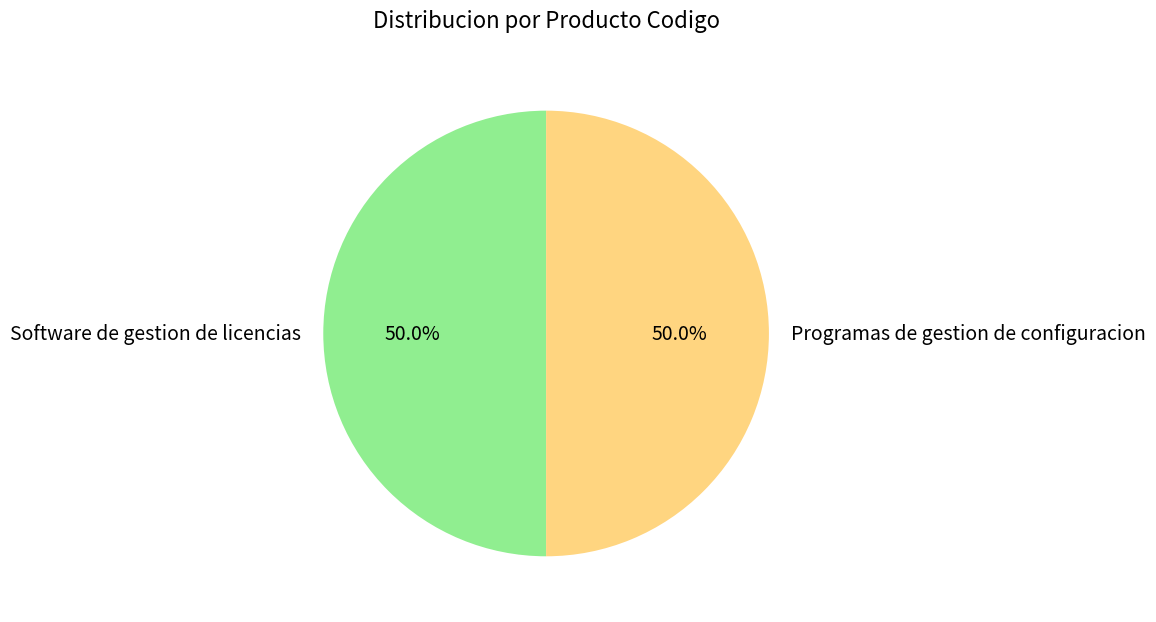

What percentage do Programas de gestion de configuracion and Software de gestion de licencias together represent?

100.0%